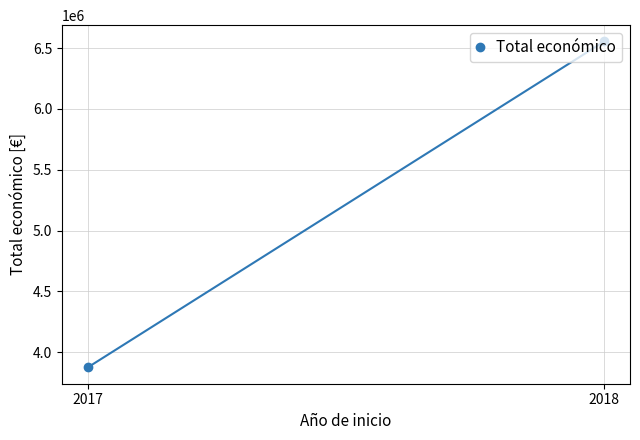

What is the greatest value displayed?

6554875